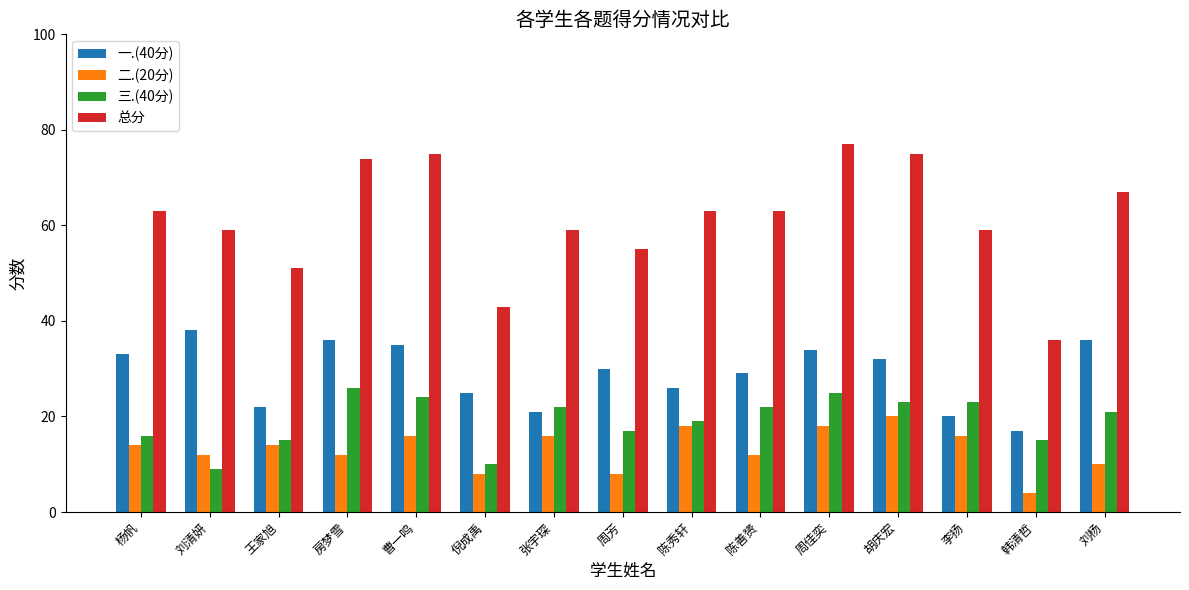

What is the value of the 三.(40分) bar at the 9th from the left?

19